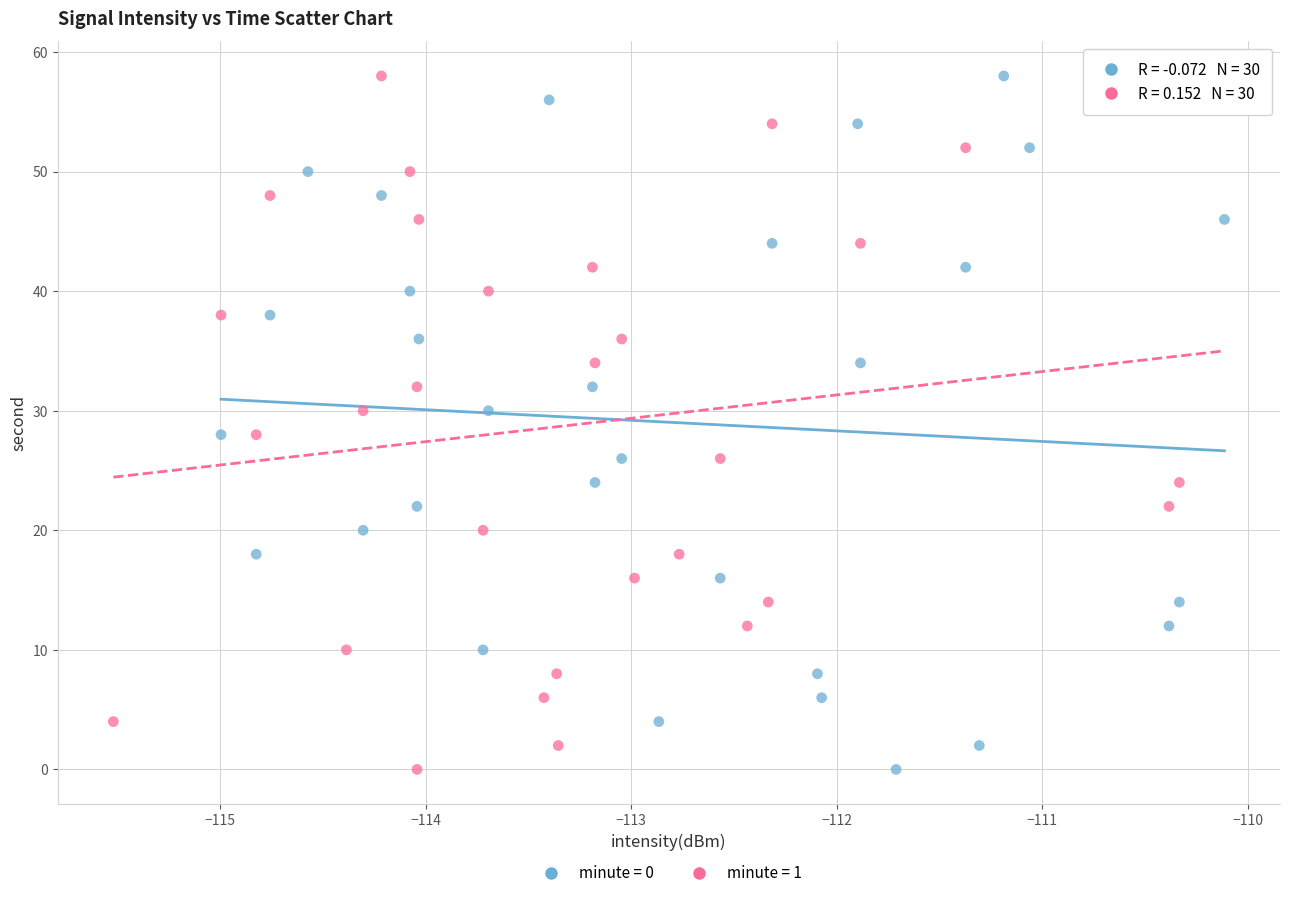

What are all the series names shown in the legend?

minute = 0, minute = 1